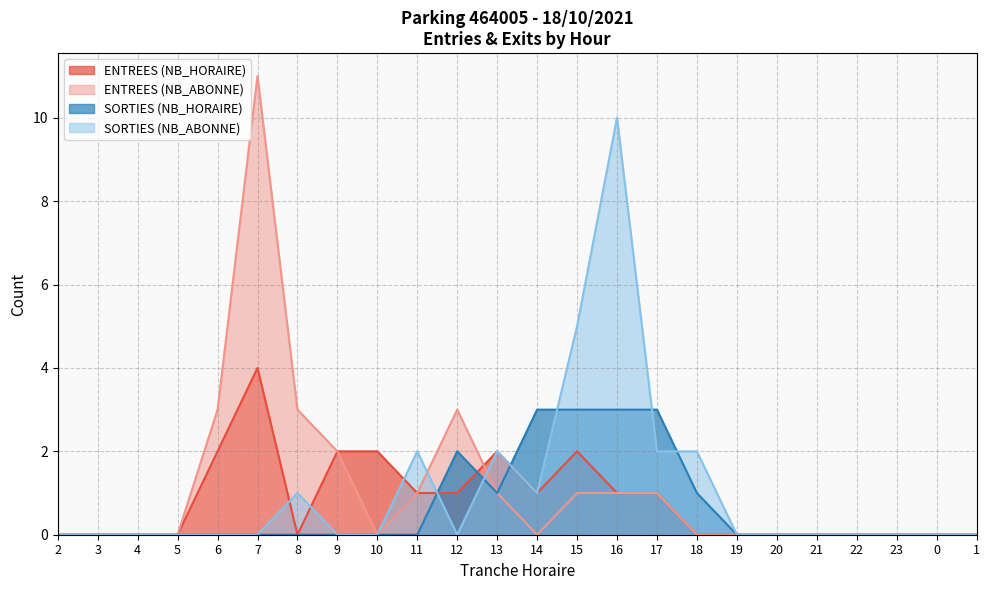

Rank the series by their maximum value, from lowest to highest.

SORTIES (NB_HORAIRE), ENTREES (NB_HORAIRE), SORTIES (NB_ABONNE), ENTREES (NB_ABONNE)